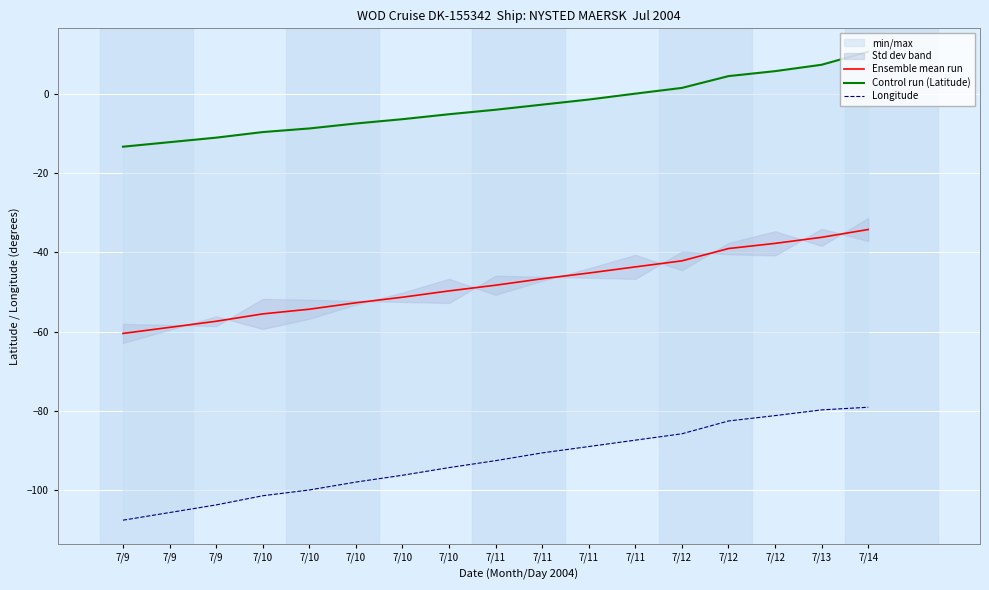

What value does the Control run (Latitude) series have at 7/14?

10.8